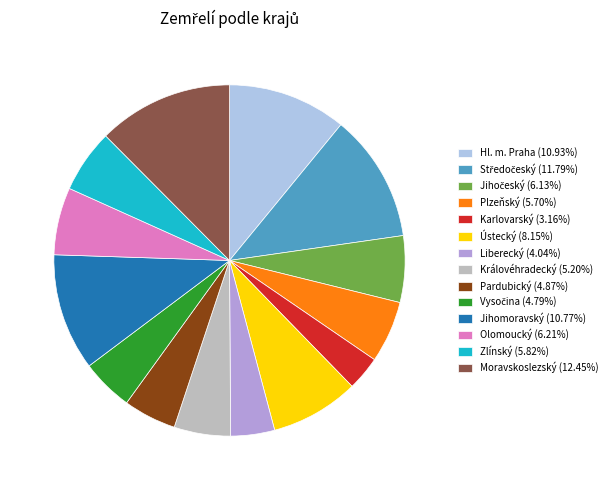

Is there any slice that represents more than half of the pie?

No